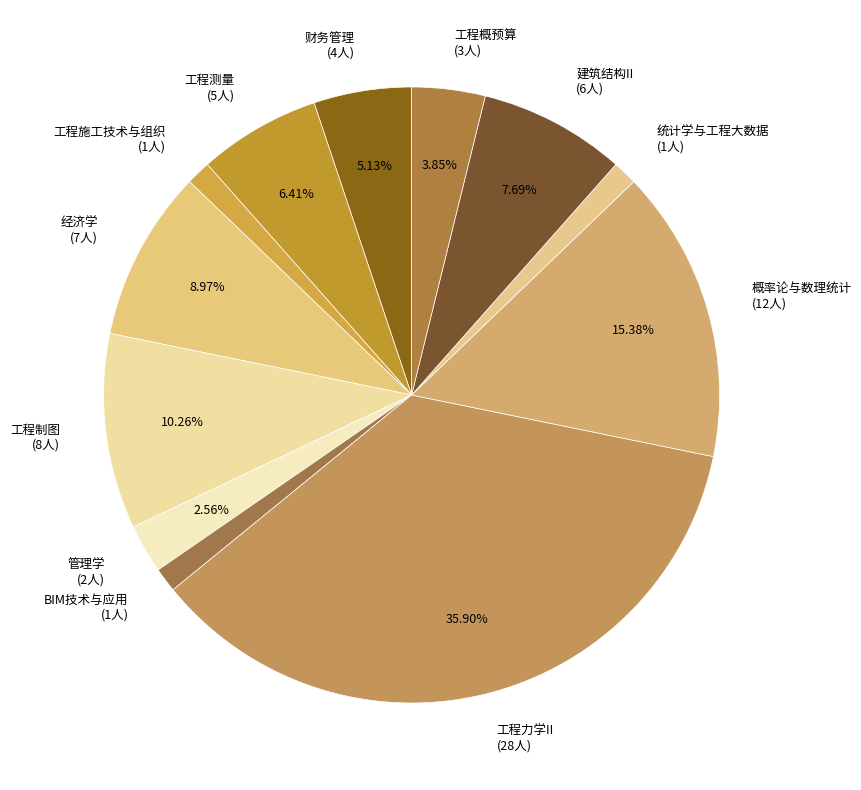

To the nearest percent, what percentage of the pie is 管理学?

3%